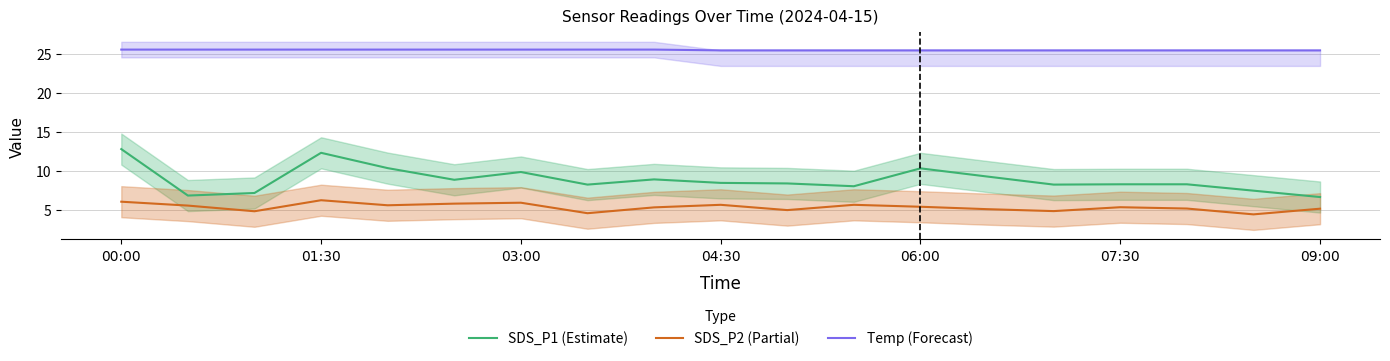

Which series has the widest spread of values?

SDS_P1 (Estimate)